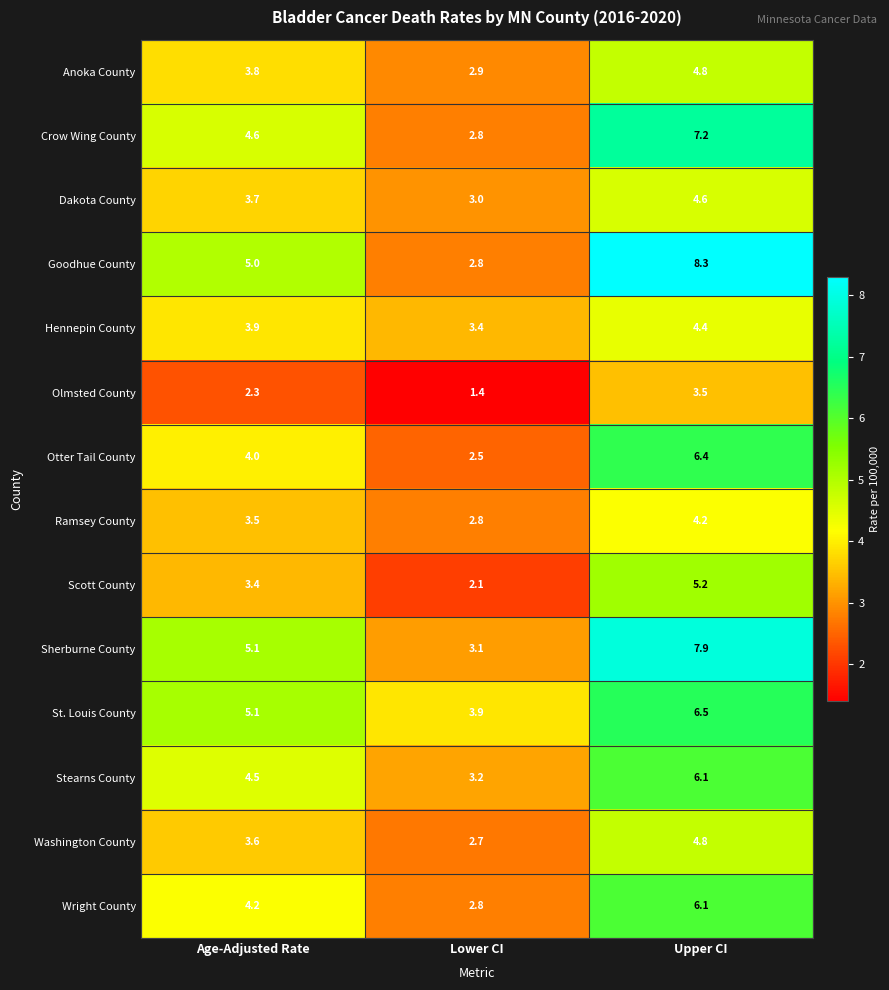

What is the sum of the Goodhue County values at Lower CI and Age-Adjusted Rate?

7.8